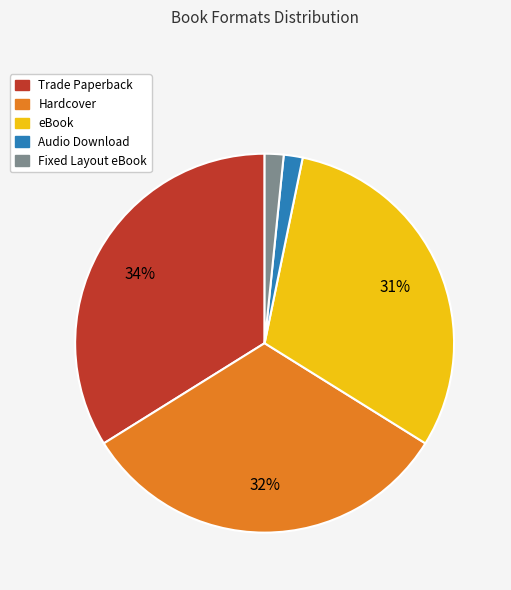

What is the largest slice in the pie chart?

Trade Paperback